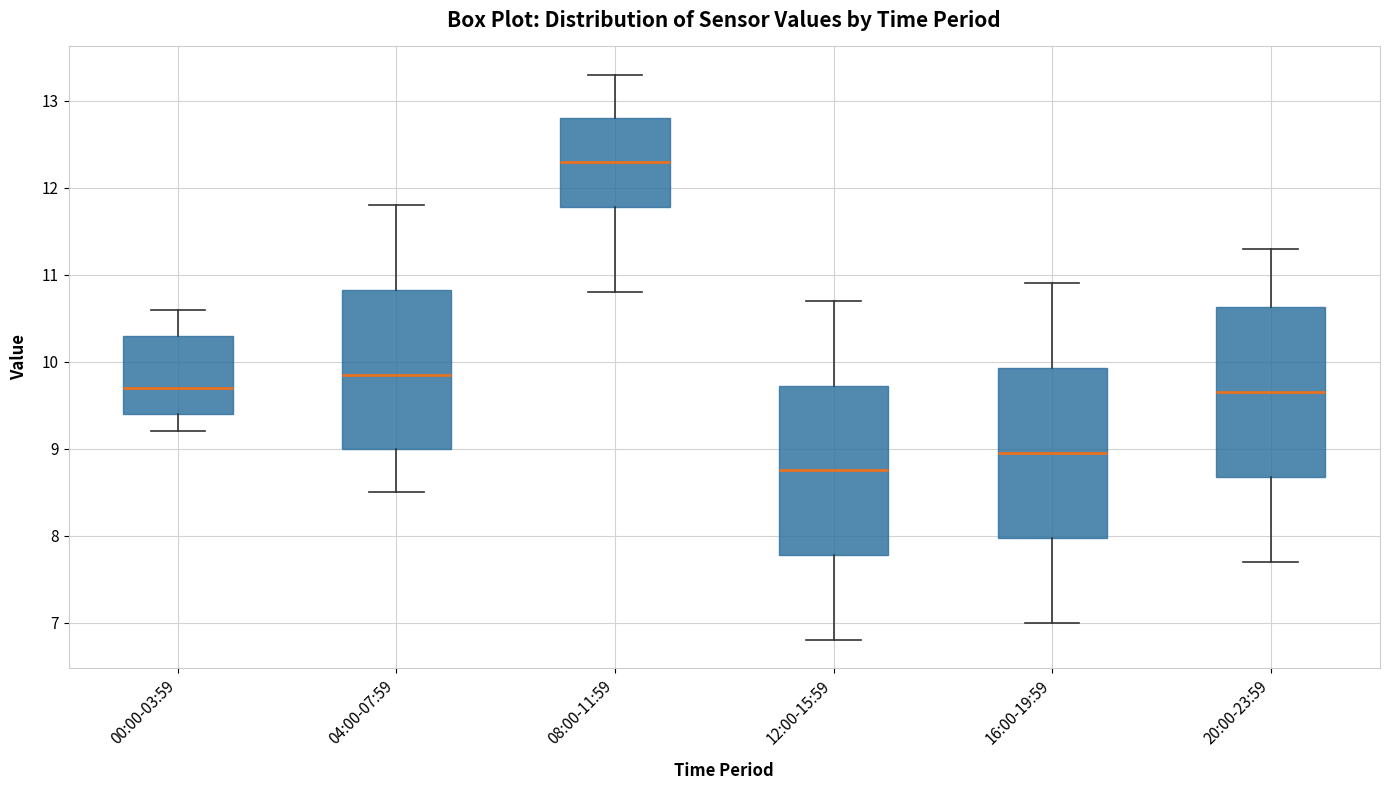

Reading left to right, transcribe this box plot: for each box, give where its median line is, the range the box spans, and where its two whiskers end, as read against the y-axis. The values are not printed on the chart, so give them approximately, as read against the axis.

00:00-03:59: median 9.7, box 9.4 to 10.3, whiskers 9.2 to 10.6
04:00-07:59: median 9.9, box 9.0 to 10.8, whiskers 8.5 to 11.8
08:00-11:59: median 12.3, box 11.8 to 12.8, whiskers 10.8 to 13.3
12:00-15:59: median 8.8, box 7.8 to 9.7, whiskers 6.8 to 10.7
16:00-19:59: median 9.0, box 8.0 to 9.9, whiskers 7.0 to 10.9
20:00-23:59: median 9.7, box 8.7 to 10.6, whiskers 7.7 to 11.3